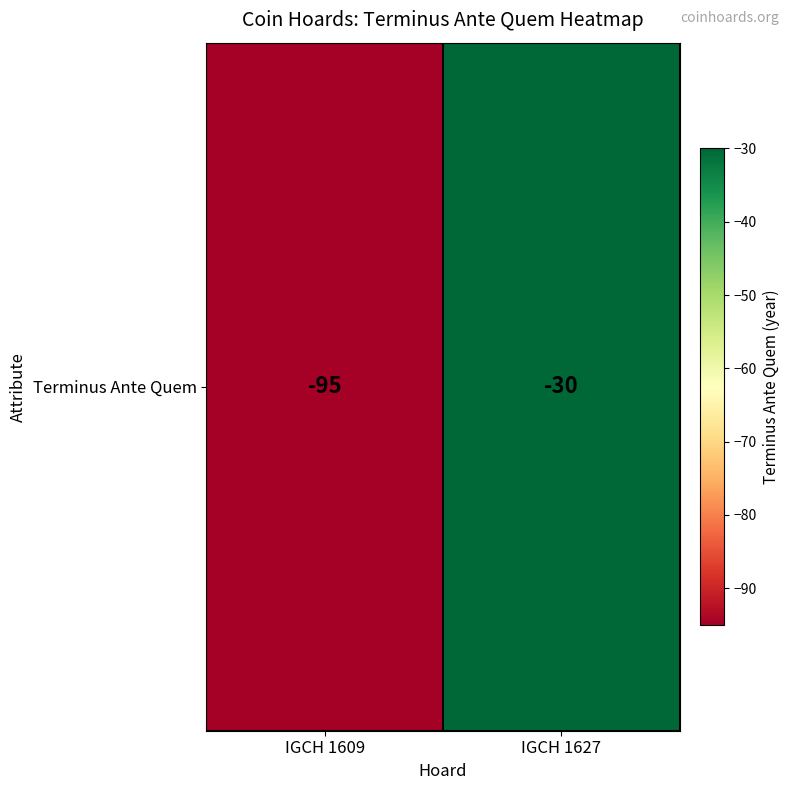

List the labels in order of value, smallest first.

IGCH 1609, IGCH 1627